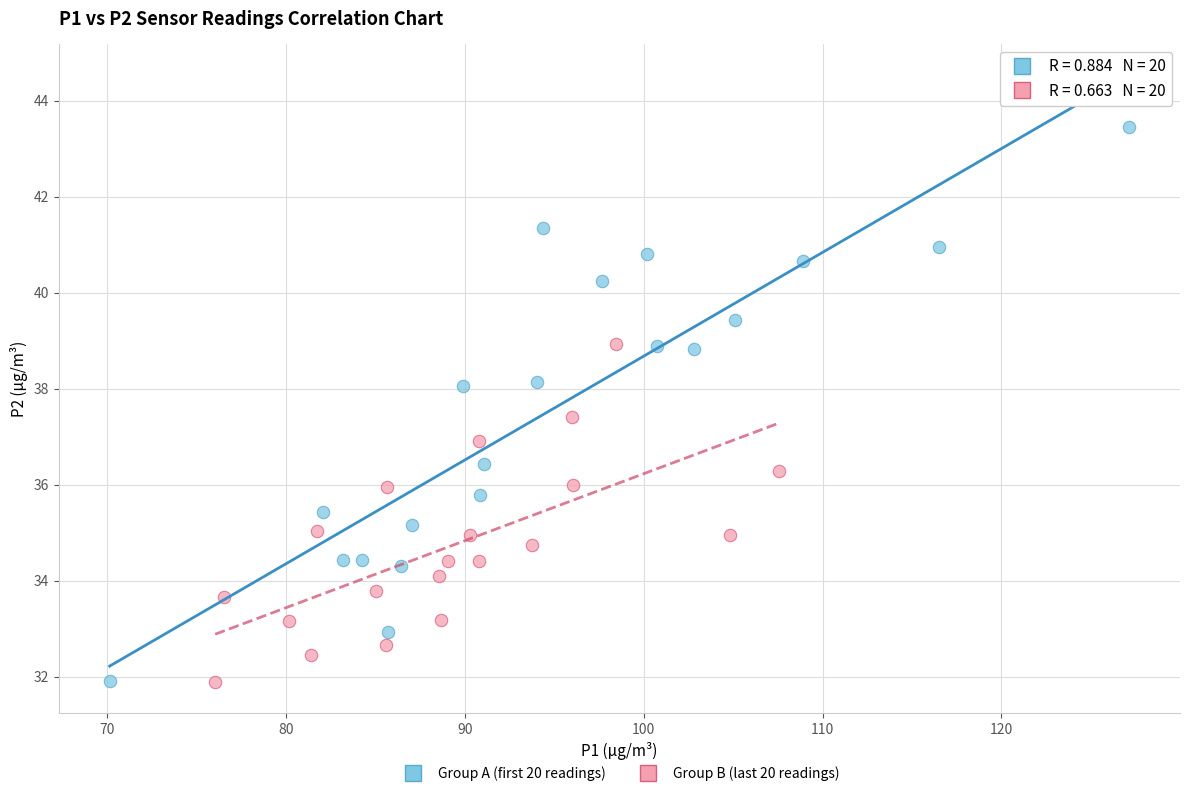

What are all the series names shown in the legend?

Group A (first 20 readings), Group B (last 20 readings)